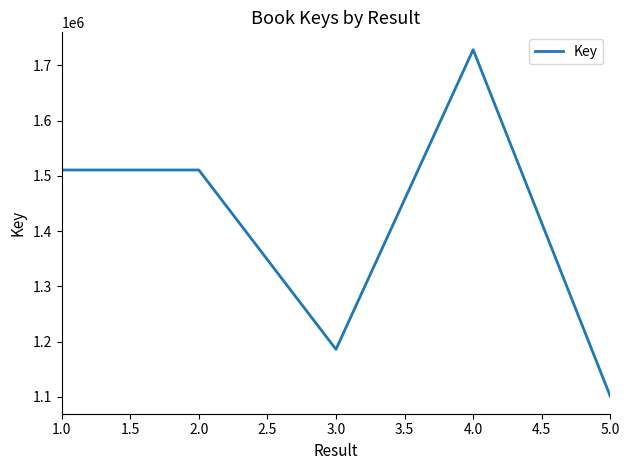

How many series are shown in this chart?

1